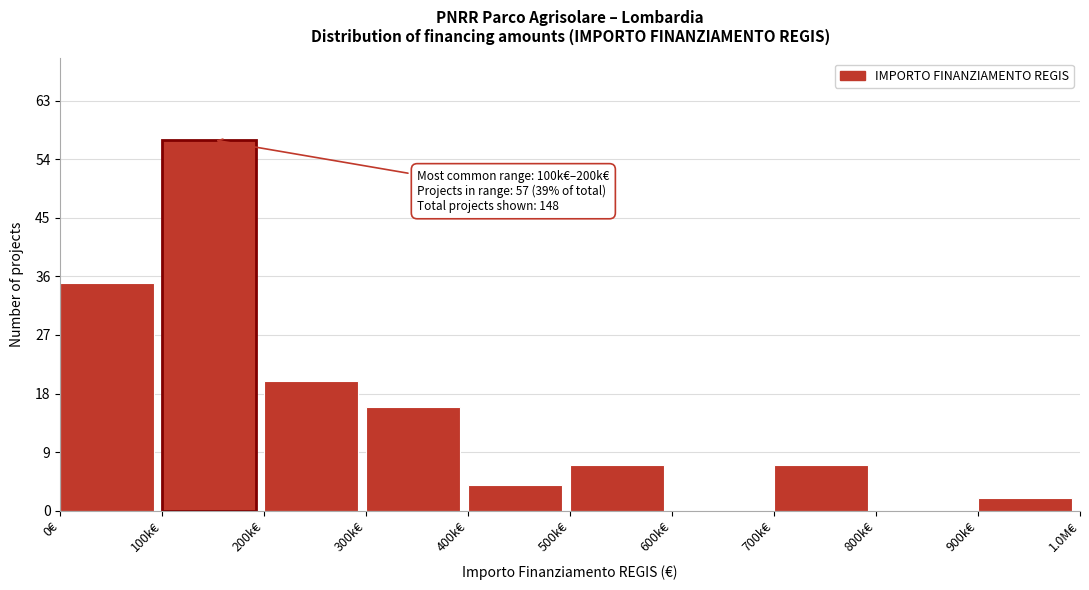

Reading left to right, extract all data points from this chart.

0€=35	100k€=57	200k€=20	300k€=16	400k€=4	500k€=7	600k€=0	700k€=7	800k€=0	900k€=2